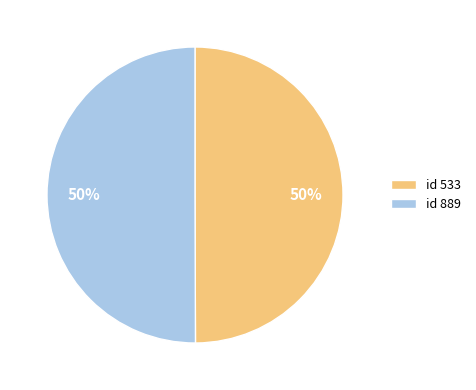

How many slices are in this pie chart?

2